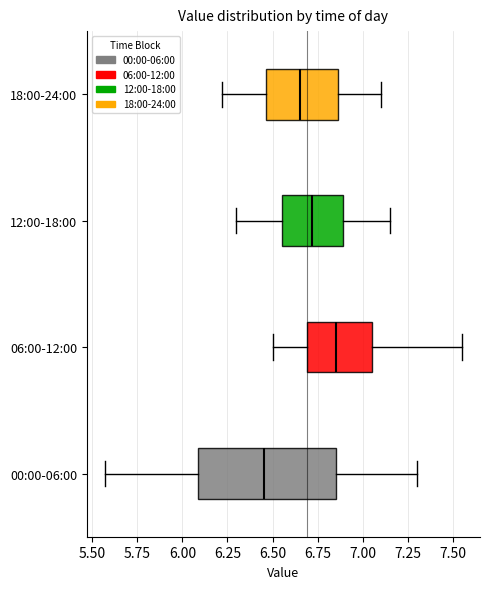

Where does the right whisker of the box for 18:00-24:00 end on the x-axis? The values are not printed on the chart, so give them approximately, as read against the axis.

7.10